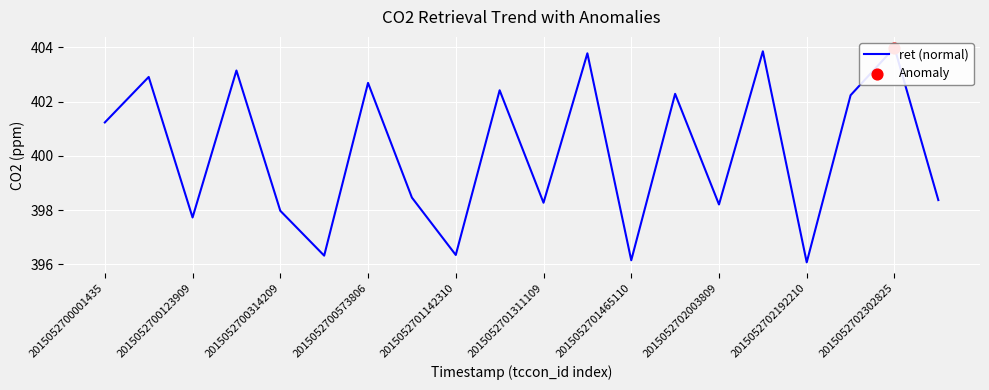

What is the change in value from 2015052701142310 to 2015052701311109?

+1.9